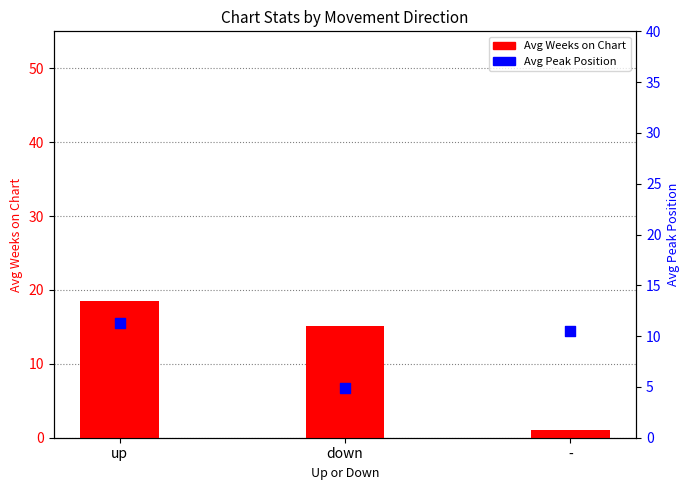

Which series contains the highest Y value?

Avg Weeks on Chart